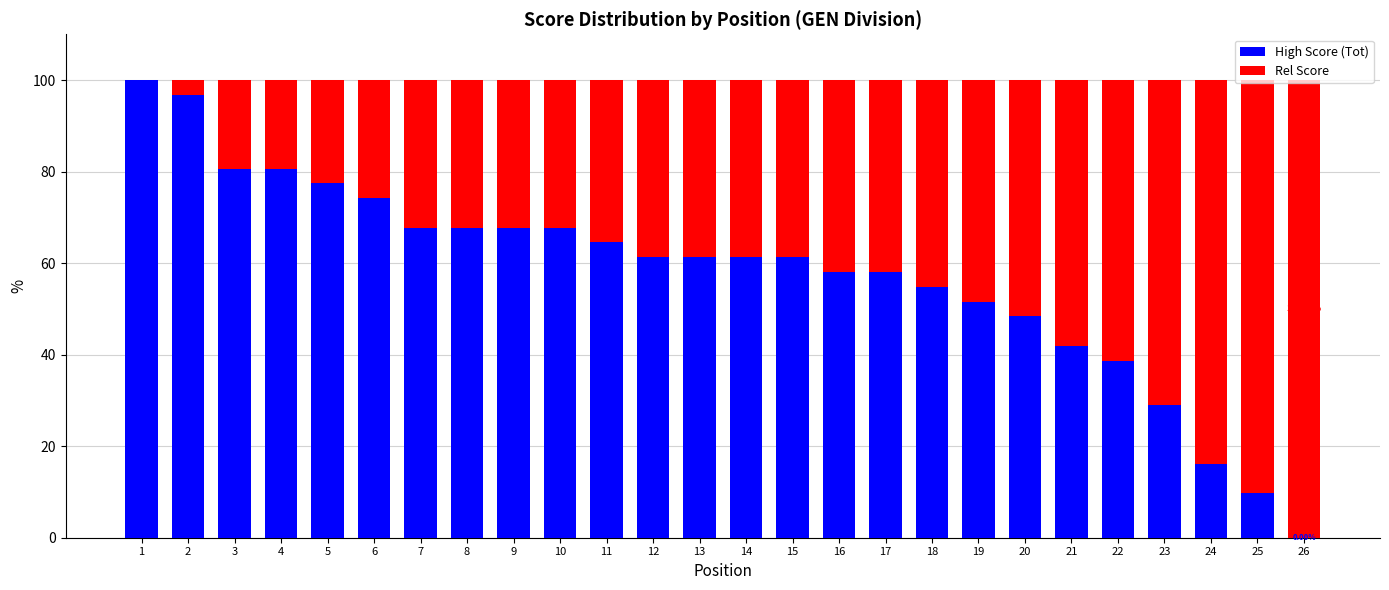

What is the total value across all series at 14?

100.0